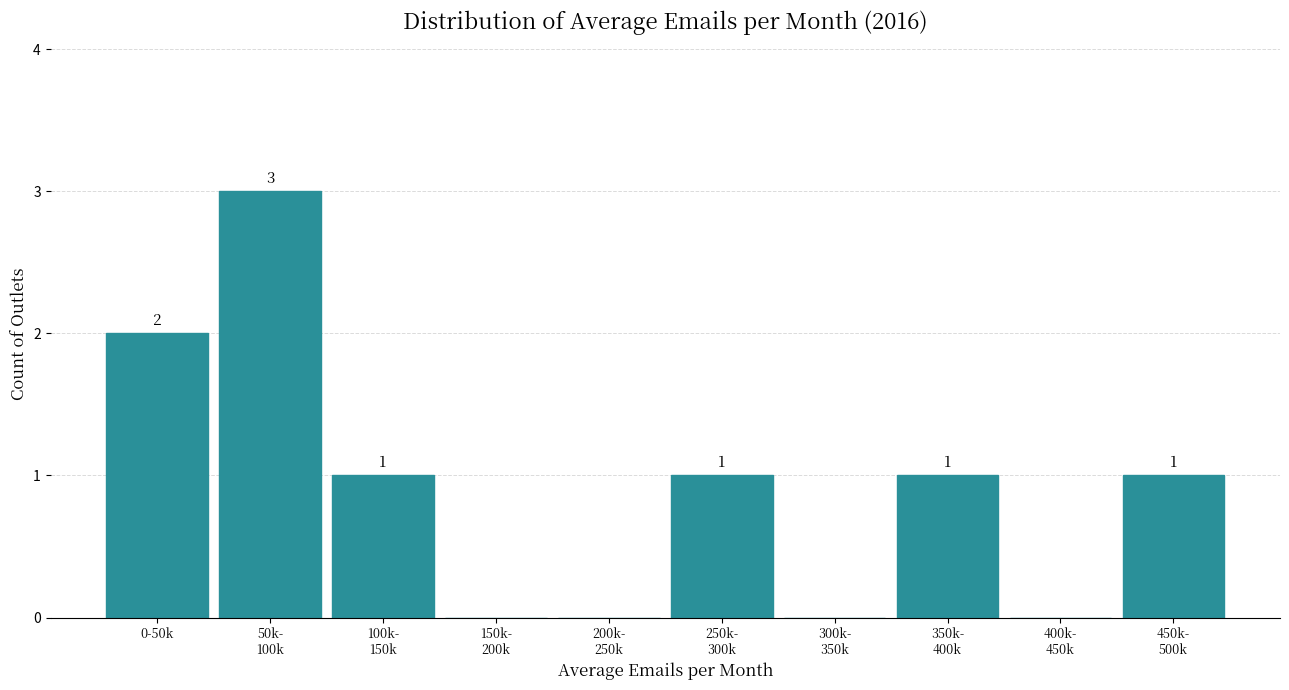

What is the greatest value displayed?

3